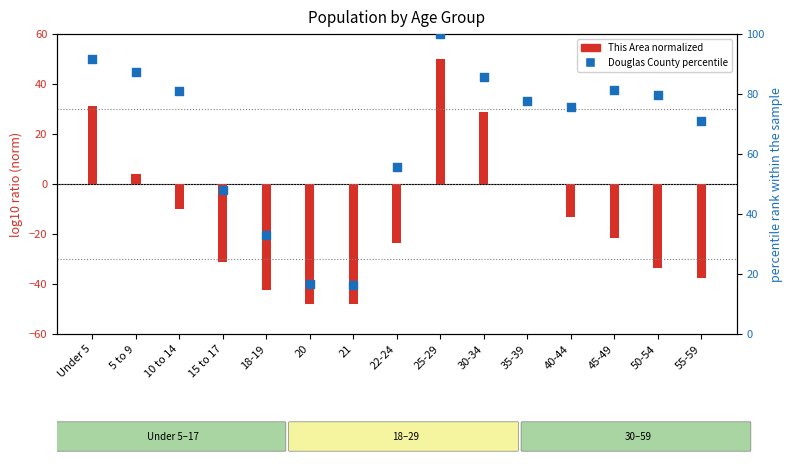

Which series contains the highest Y value?

Douglas County percentile